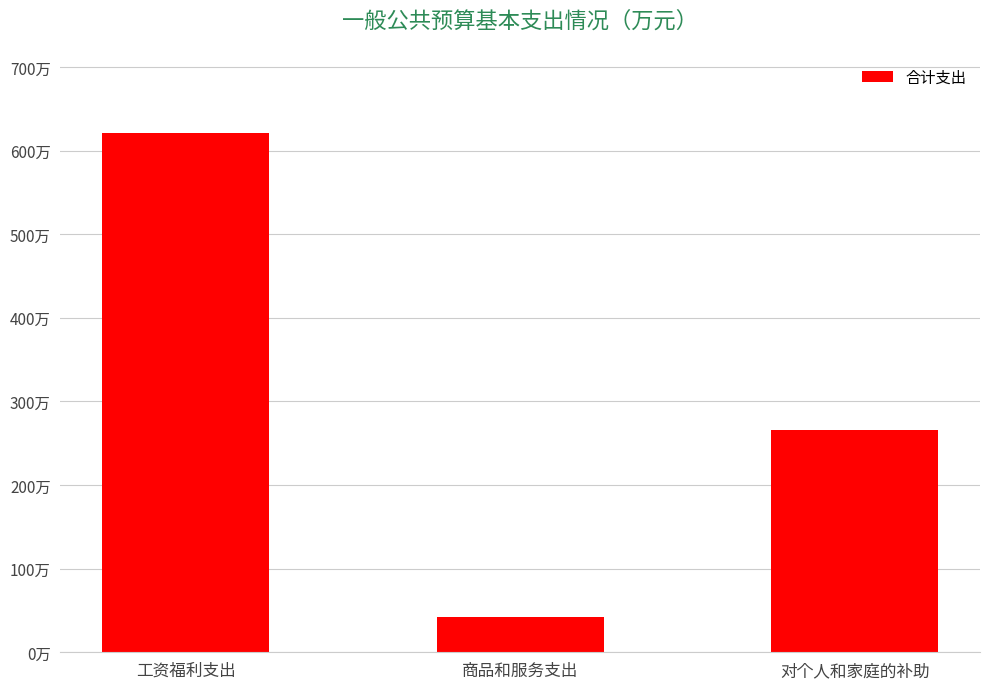

Is it true that the value at 商品和服务支出 is 57.5?

False